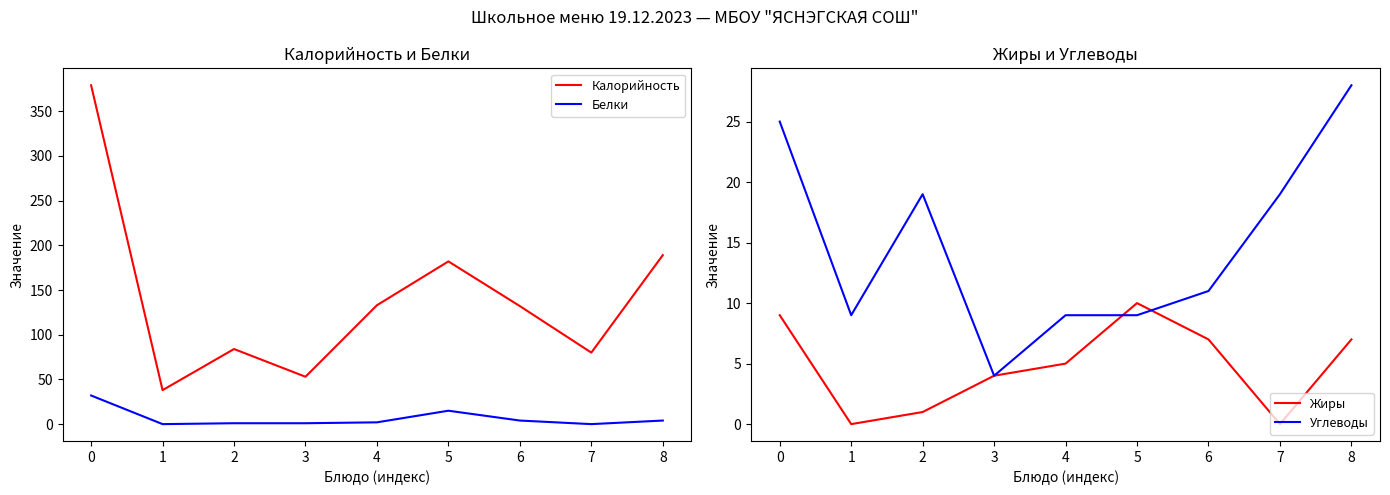

True or false: Белки and Углеводы cross at least once.

True